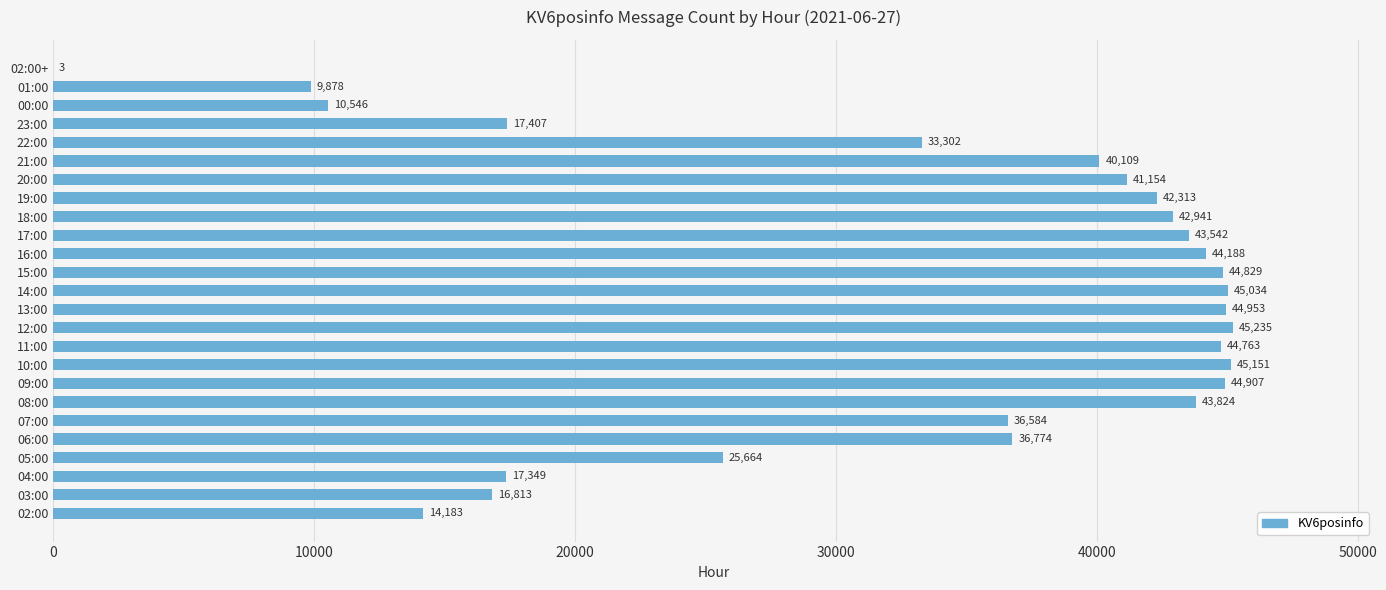

How many categories are shown in the chart?

25